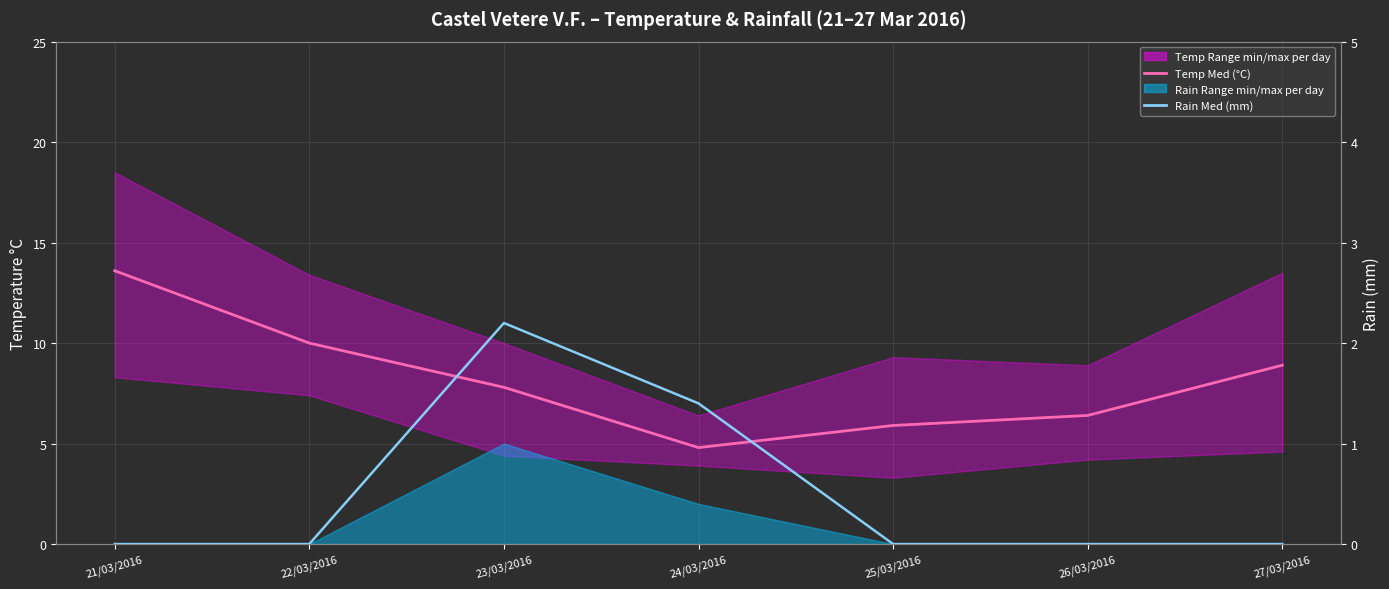

List the series in order of their peak value, highest first.

Temp Med (°C), Rain Med (mm)